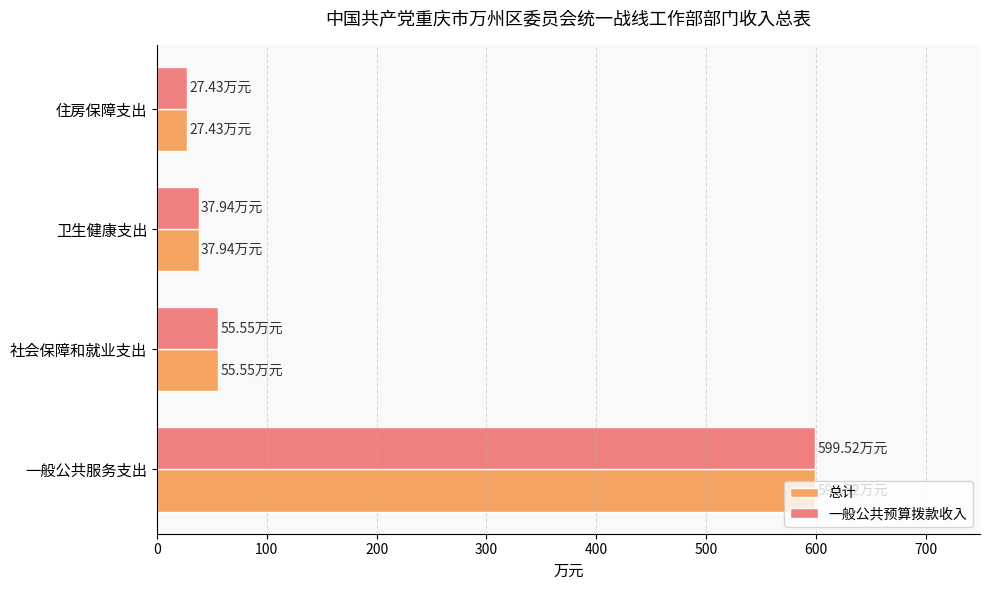

Where is 一般公共预算拨款收入 nearest to the value 313?

社会保障和就业支出